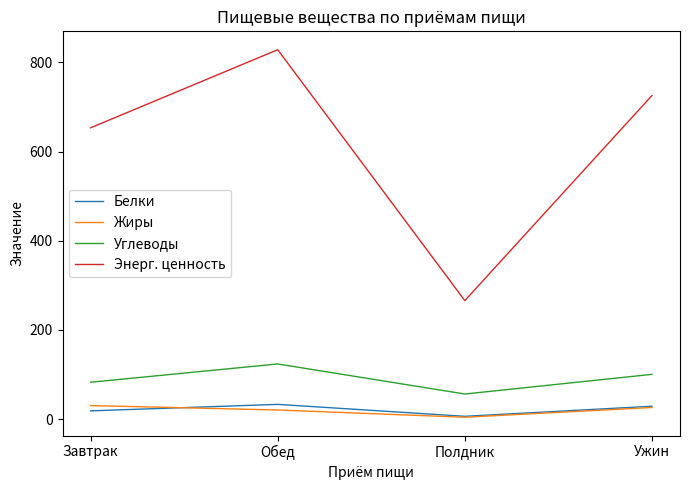

True or false: Жиры and Углеводы intersect in this chart.

False